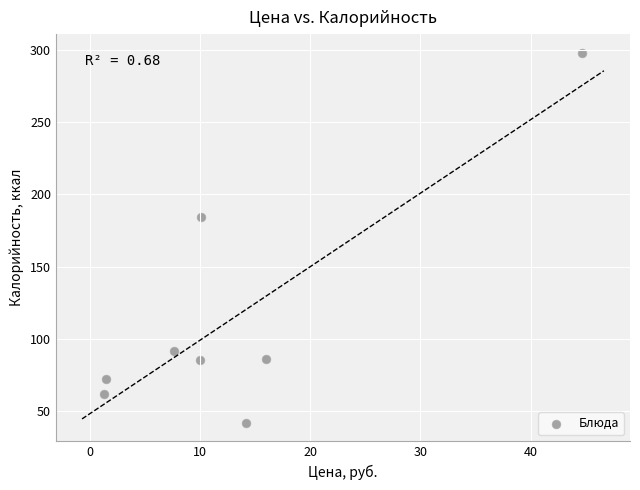

What is the average X value?

13.2